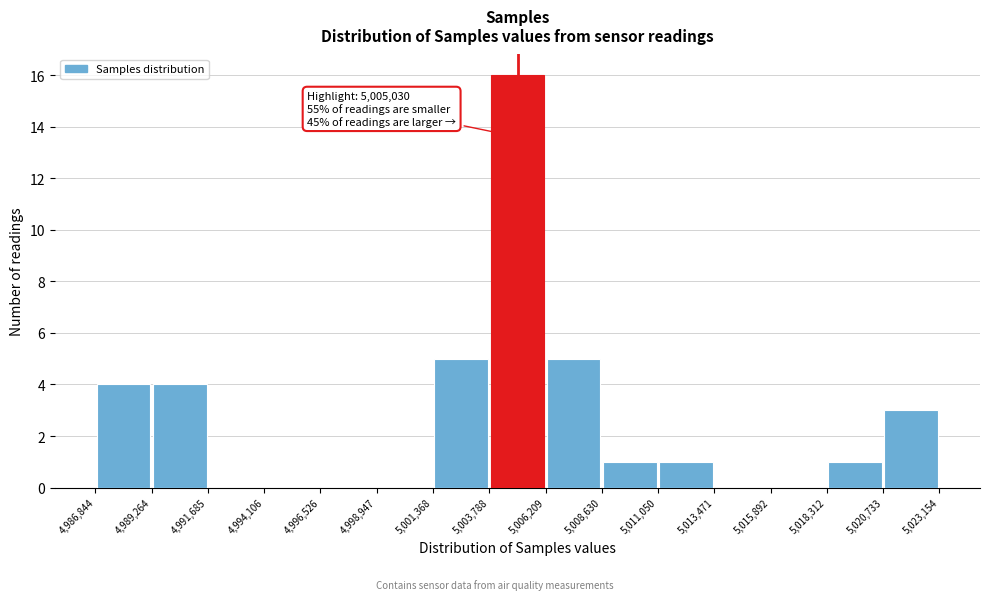

Over which range of the x-axis is the bar tallest?

5,003,788 to 5,006,209